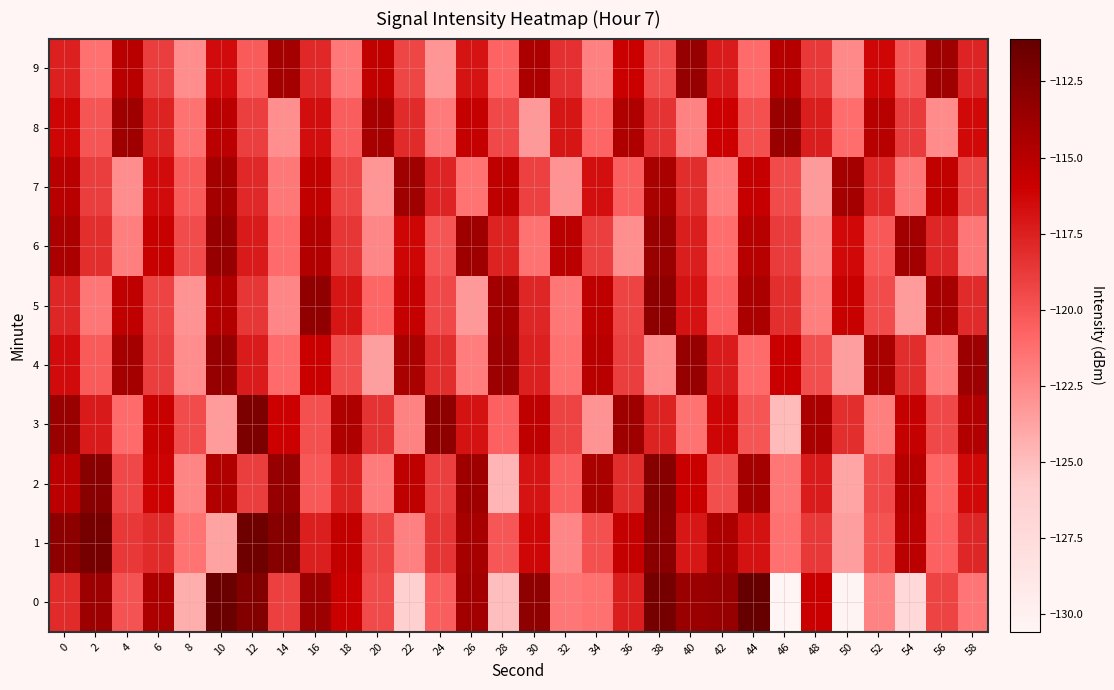

Reading right to left, what are all the values shown in this chart?

0: 58=-121.5	56=-119.2	54=-127.3	52=-122.1	50=-130.5	48=-115.9	46=-130.6	44=-111.1	42=-113.4	40=-113.6	38=-111.9	36=-117.3	34=-121.3	32=-121.7	30=-113.1	28=-125.0	26=-114.0	24=-120.4	22=-126.2	20=-119.5	18=-115.9	16=-113.7	14=-119.0	12=-112.5	10=-111.4	8=-124.3	6=-114.5	4=-120.0	2=-113.7	0=-118.1
1: 58=-117.8	56=-120.6	54=-115.2	52=-119.9	50=-123.5	48=-118.7	46=-121.3	44=-116.8	42=-114.5	40=-117.1	38=-112.9	36=-115.6	34=-119.8	32=-122.4	30=-116.3	28=-120.1	26=-114.2	24=-118.5	22=-122.1	20=-119.2	18=-115.6	16=-117.5	14=-112.8	12=-111.5	10=-123.7	8=-121.5	6=-118.1	4=-118.7	2=-111.9	0=-112.9
2: 58=-116.4	56=-120.8	54=-114.9	52=-119.5	50=-123.8	48=-117.3	46=-121.6	44=-114.1	42=-119.7	40=-115.9	38=-112.7	36=-118.1	34=-114.3	32=-120.5	30=-116.9	28=-124.6	26=-113.8	24=-119.0	22=-115.4	20=-121.8	18=-117.6	16=-120.2	14=-113.5	12=-118.9	10=-114.7	8=-122.3	6=-116.1	4=-119.4	2=-112.8	0=-115.2
3: 58=-114.8	56=-119.4	54=-115.6	52=-122.0	50=-118.2	48=-114.4	46=-124.8	44=-120.0	42=-116.2	40=-121.4	38=-117.6	36=-113.8	34=-123.0	32=-119.2	30=-115.4	28=-120.6	26=-116.8	24=-113.0	22=-122.2	20=-118.4	18=-114.6	16=-119.8	14=-116.0	12=-112.2	10=-123.4	8=-119.6	6=-115.8	4=-121.0	2=-117.2	0=-113.6
4: 58=-113.7	56=-121.9	54=-118.1	52=-114.3	50=-123.5	48=-119.7	46=-115.9	44=-121.1	42=-117.3	40=-113.5	38=-122.7	36=-118.9	34=-115.1	32=-121.3	30=-117.5	28=-113.7	26=-121.9	24=-118.1	22=-114.3	20=-123.5	18=-119.7	16=-115.9	14=-121.1	12=-117.3	10=-113.5	8=-122.7	6=-118.9	4=-114.1	2=-120.3	0=-116.5
5: 58=-118.0	56=-114.2	54=-123.4	52=-119.6	50=-115.8	48=-122.0	46=-118.2	44=-114.4	42=-120.6	40=-116.8	38=-113.0	36=-119.2	34=-115.4	32=-121.6	30=-117.8	28=-114.0	26=-123.2	24=-119.4	22=-115.6	20=-120.8	18=-117.0	16=-113.2	14=-122.4	12=-118.6	10=-114.8	8=-123.0	6=-119.2	4=-115.4	2=-121.6	0=-117.8
6: 58=-121.6	56=-117.8	54=-114.0	52=-120.2	50=-116.4	48=-122.6	46=-118.8	44=-115.0	42=-121.2	40=-117.4	38=-113.6	36=-122.8	34=-119.0	32=-115.2	30=-121.4	28=-117.6	26=-113.8	24=-120.0	22=-116.2	20=-122.4	18=-118.6	16=-114.8	14=-121.0	12=-117.2	10=-113.4	8=-119.6	6=-115.8	4=-122.0	2=-118.2	0=-114.4
7: 58=-119.3	56=-115.5	54=-121.7	52=-117.9	50=-114.1	48=-123.3	46=-119.5	44=-115.7	42=-121.9	40=-118.1	38=-114.3	36=-120.5	34=-116.7	32=-122.9	30=-119.1	28=-115.3	26=-121.5	24=-117.7	22=-113.9	20=-123.1	18=-119.3	16=-115.5	14=-121.7	12=-117.9	10=-114.1	8=-120.3	6=-116.5	4=-122.7	2=-118.9	0=-115.1
8: 58=-116.4	56=-122.6	54=-118.8	52=-115.0	50=-121.2	48=-117.4	46=-113.6	44=-119.8	42=-116.0	40=-122.2	38=-118.4	36=-114.6	34=-120.8	32=-117.0	30=-123.2	28=-119.4	26=-115.6	24=-121.8	22=-118.0	20=-114.2	18=-120.4	16=-116.6	14=-122.8	12=-119.0	10=-115.2	8=-121.4	6=-117.6	4=-113.8	2=-120.0	0=-116.2
9: 58=-117.7	56=-113.9	54=-120.1	52=-116.3	50=-122.5	48=-118.7	46=-114.9	44=-121.1	42=-117.3	40=-113.5	38=-119.7	36=-115.9	34=-122.1	32=-118.3	30=-114.5	28=-120.7	26=-116.9	24=-123.1	22=-119.3	20=-115.5	18=-121.7	16=-117.9	14=-114.1	12=-120.3	10=-116.5	8=-122.7	6=-118.9	4=-115.1	2=-121.3	0=-117.5